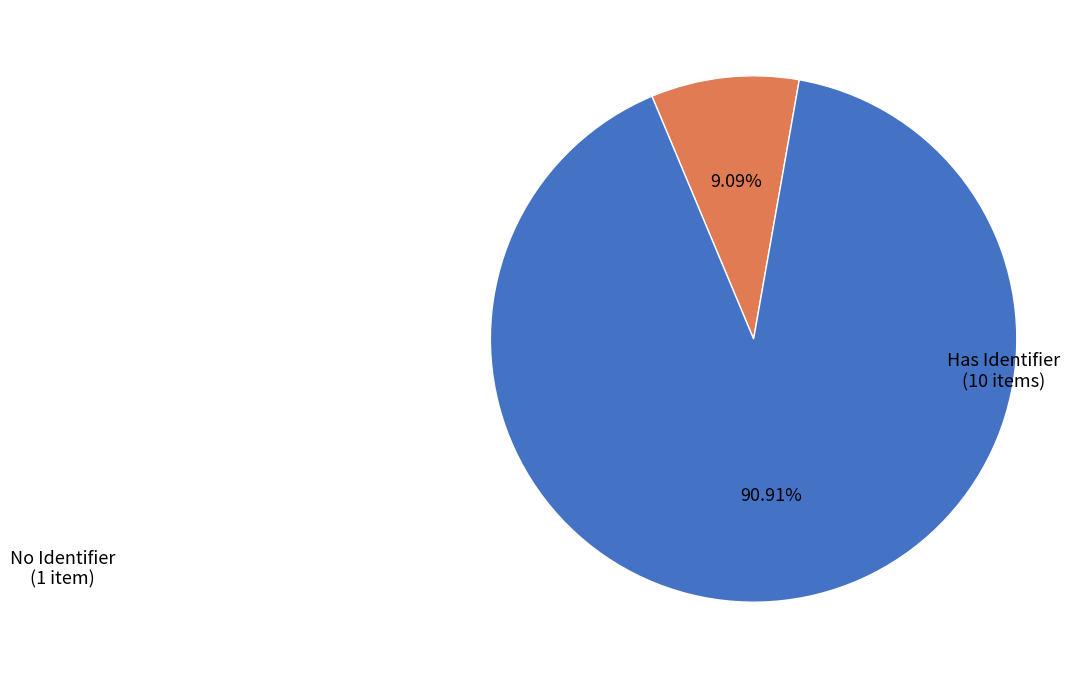

Is there any slice that represents more than half of the pie?

Yes